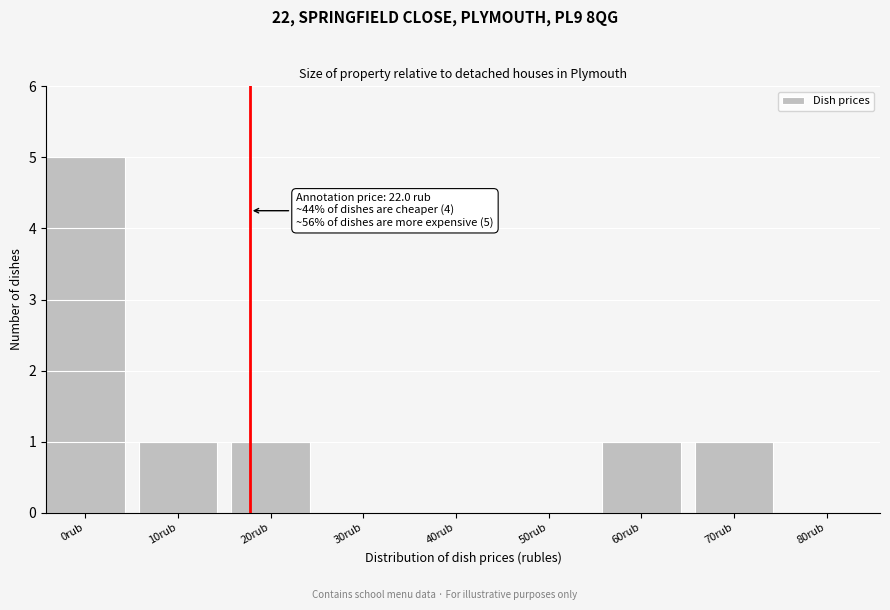

Reading left to right, what are all the values shown in this chart?

0rub=5	10rub=1	20rub=1	30rub=0	40rub=0	50rub=0	60rub=1	70rub=1	80rub=0